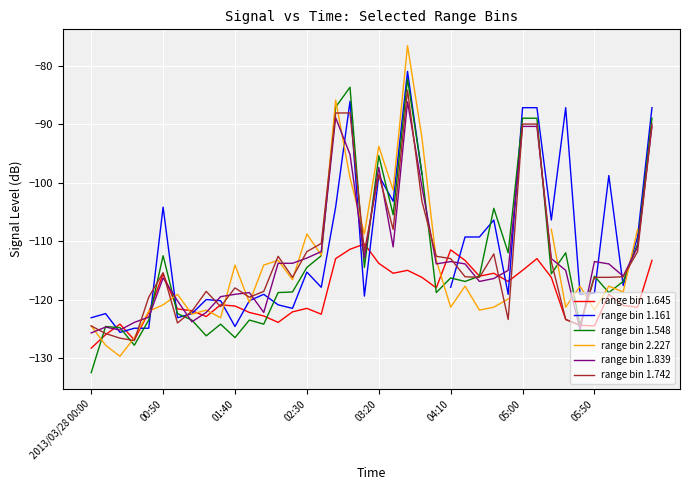

What is the minimum value for range bin 1.548?

-132.5